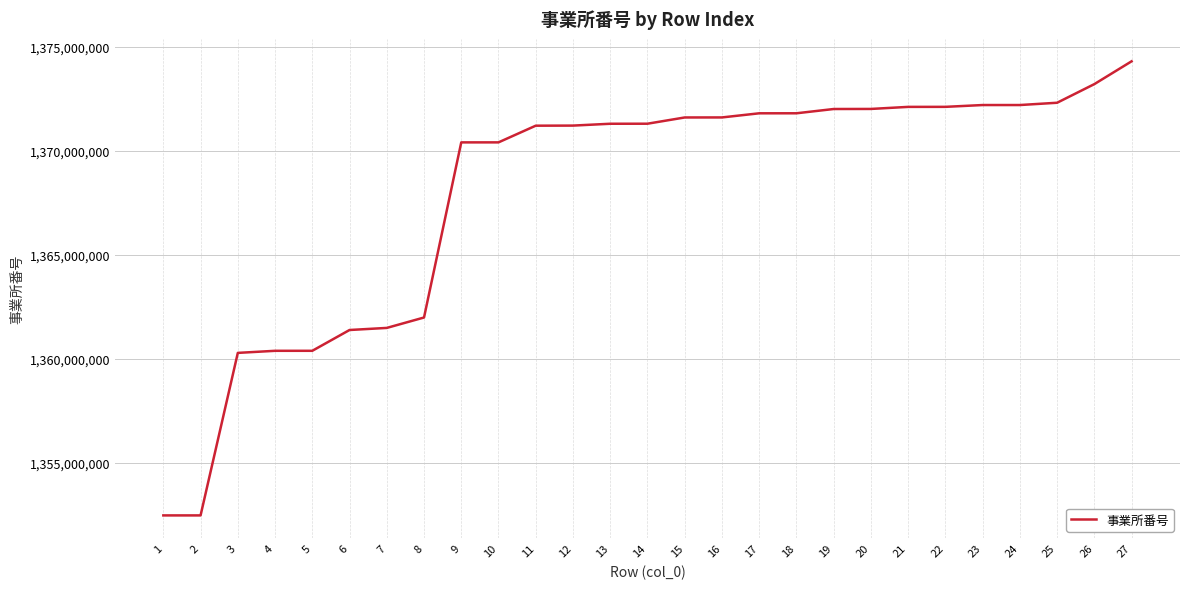

Is it true that the value at 24 is 1372201200?

True